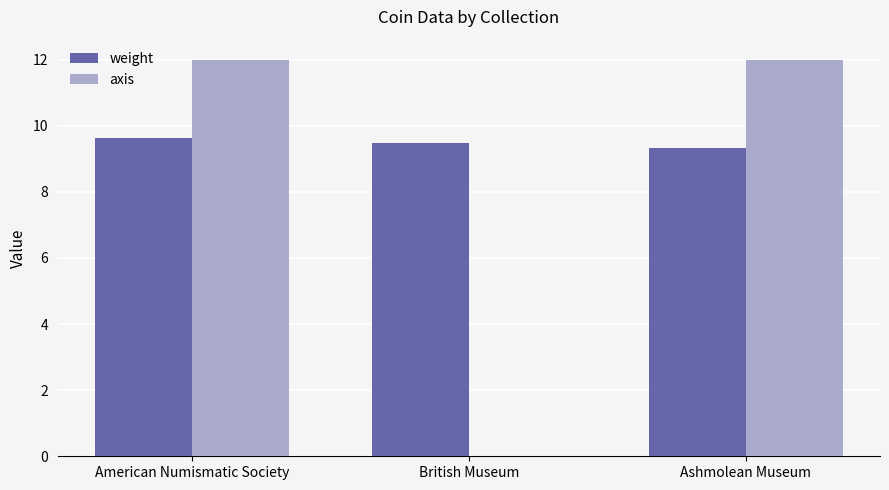

What is the sum of all axis values?

24.0